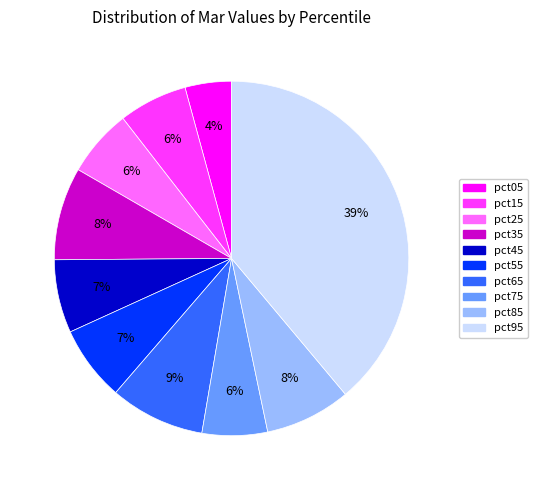

What is the largest slice in the pie chart?

pct95